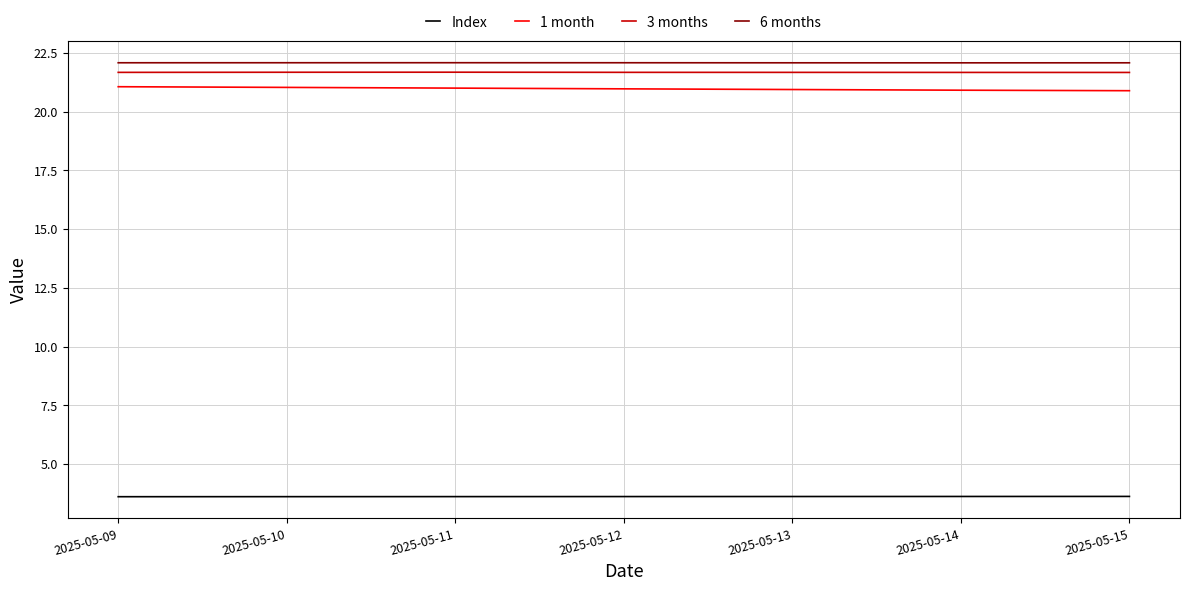

How many 6 months values are between 22 and 23?

7